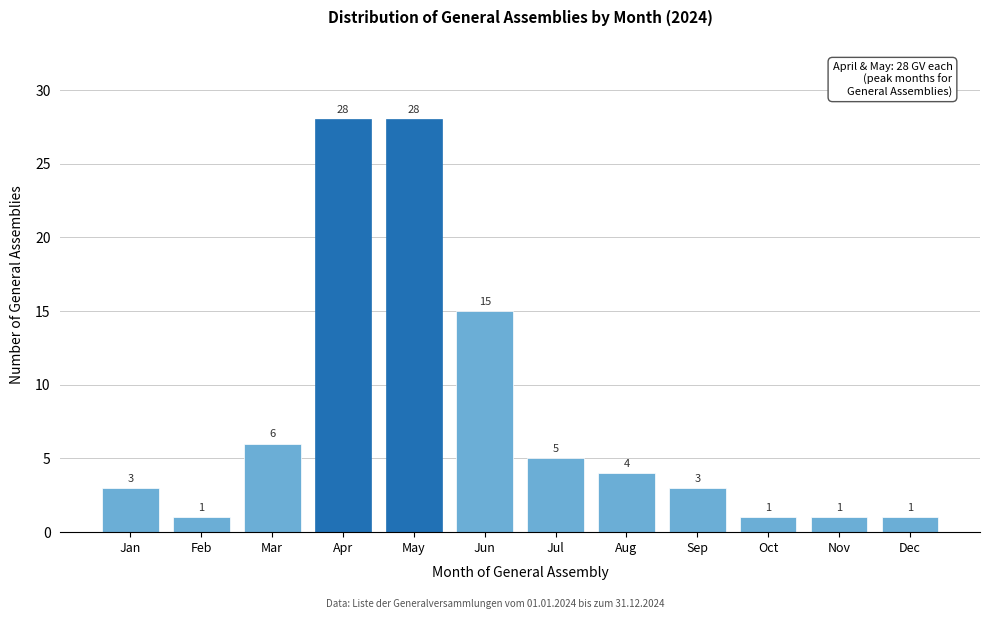

Reading left to right, transcribe all the data shown in this chart.

Jan=3	Feb=1	Mar=6	Apr=28	May=28	Jun=15	Jul=5	Aug=4	Sep=3	Oct=1	Nov=1	Dec=1